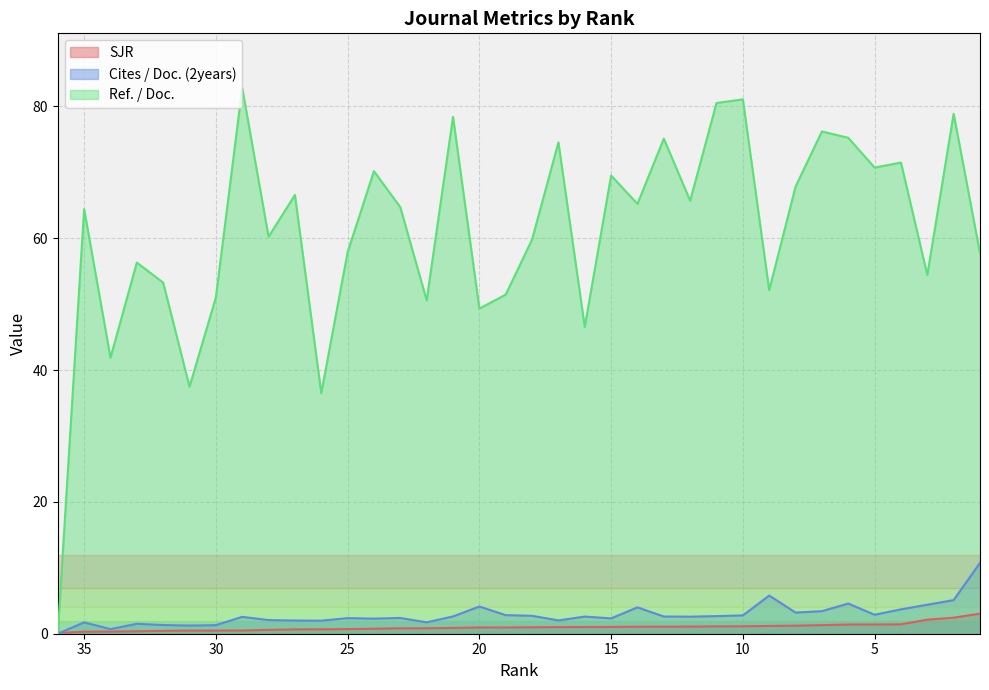

How many lines are shown in the chart?

3